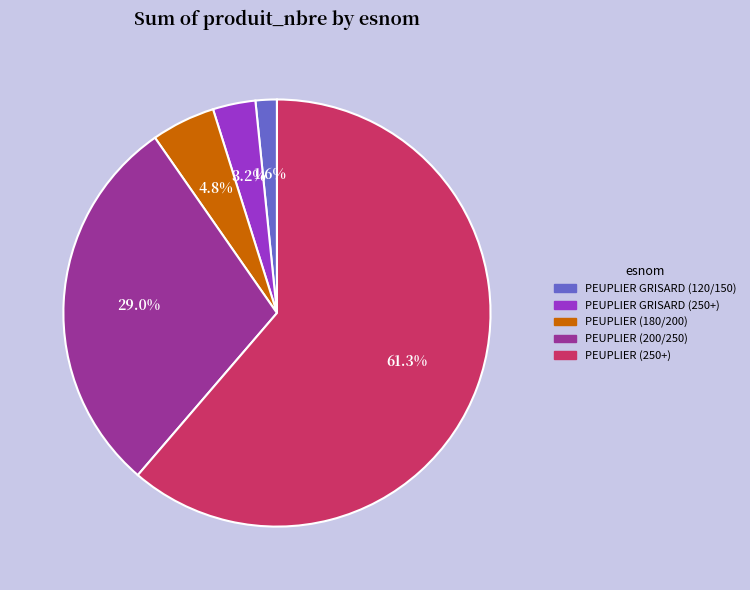

True or false: PEUPLIER (180/200) accounts for 13% of the total.

False